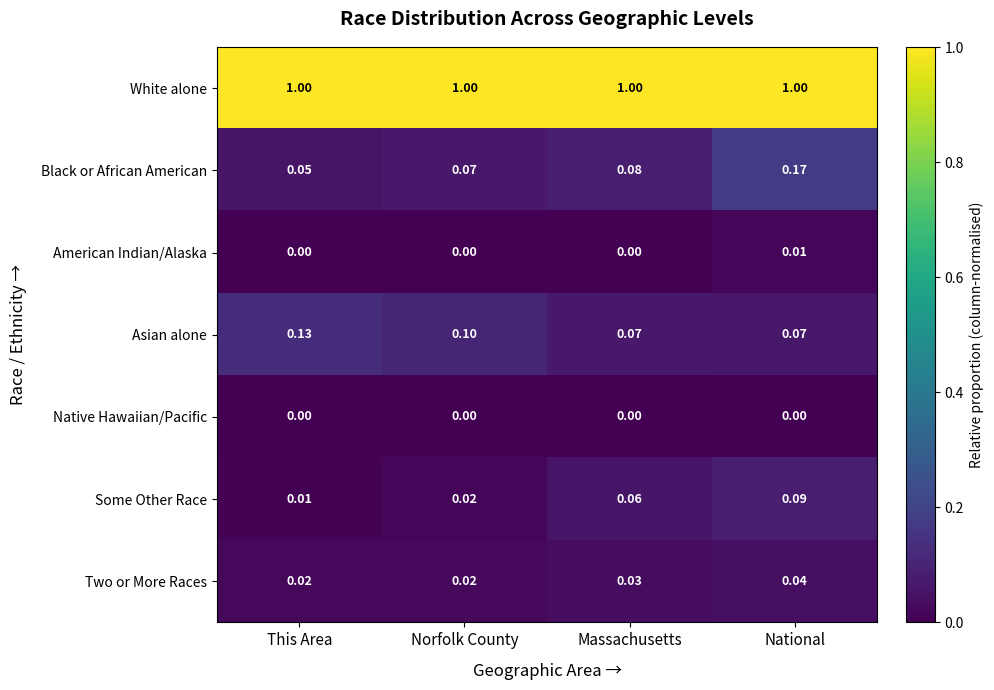

Which series changed the most between This Area and Massachusetts?

Asian alone